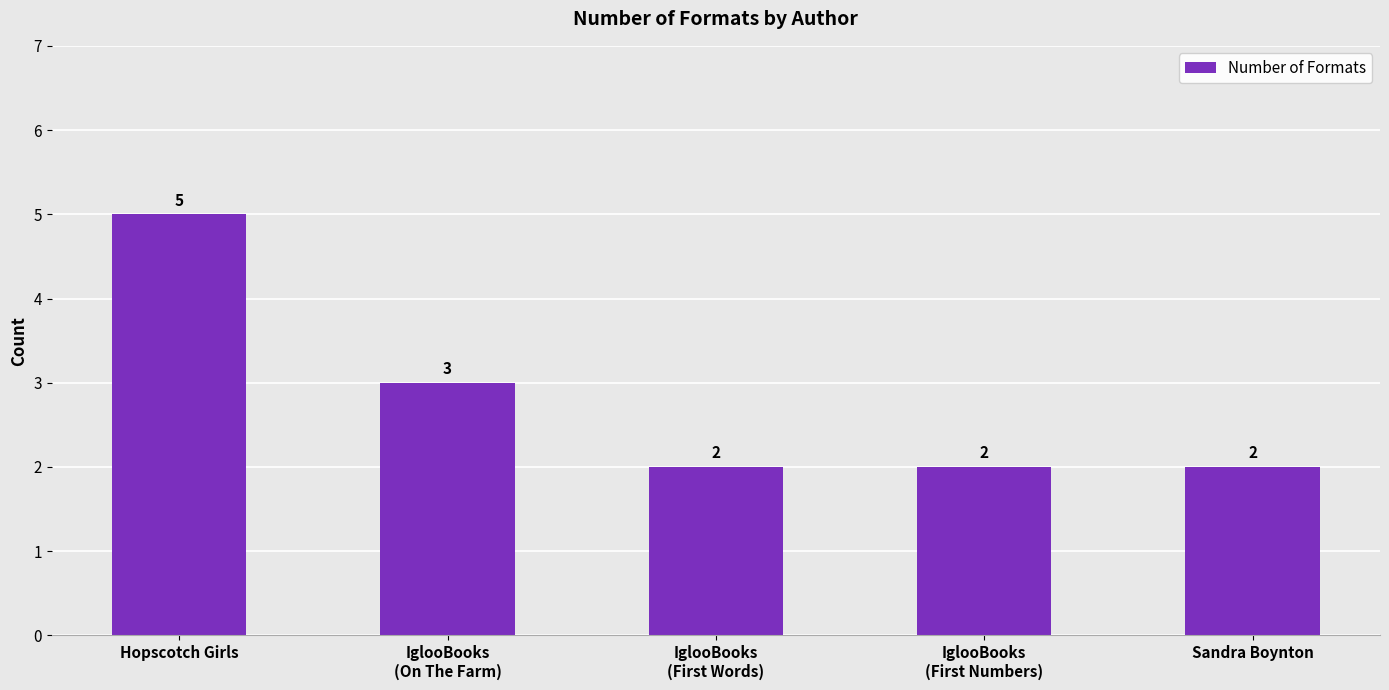

What is the greatest value displayed?

5